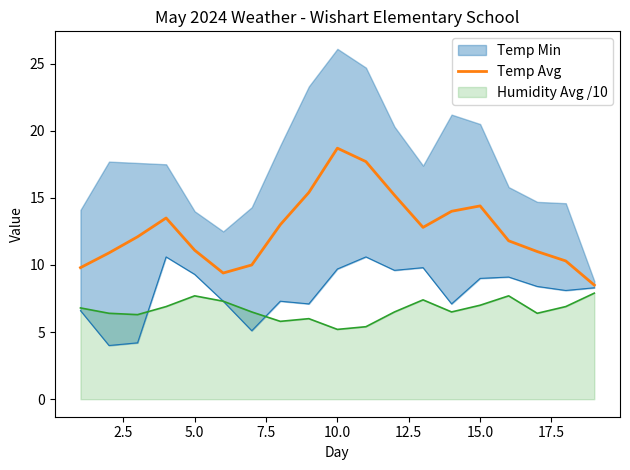

True or false: Humidity Avg /10 and Temp Avg cross at least once.

False